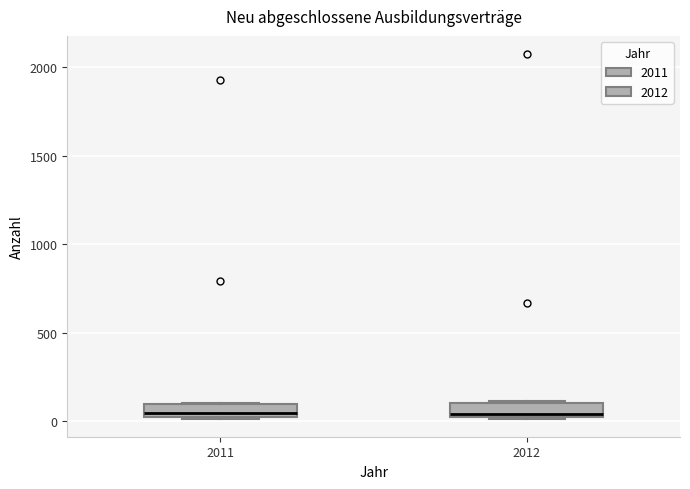

Reading left to right, transcribe this box plot: for each box, give where its median line is, the range the box spans, and where its two whiskers end, as read against the y-axis. The values are not printed on the chart, so give them approximately, as read against the axis.

2011: median 50, box 0 to 100, whiskers 0 to 100
2012: median 50, box 50 to 100, whiskers 0 to 100